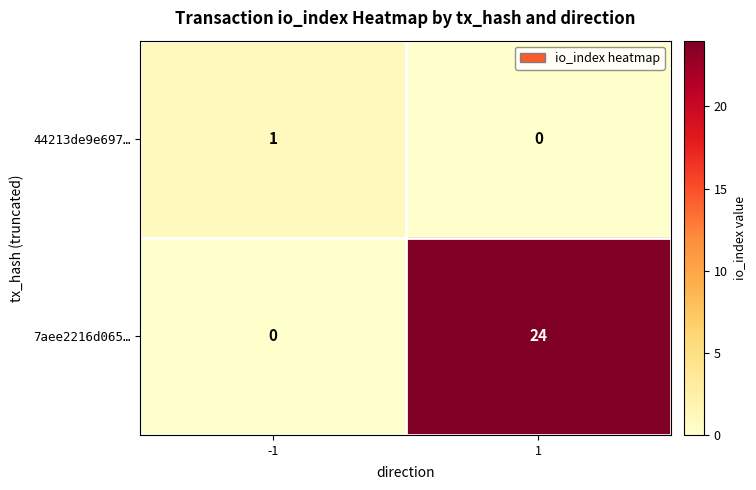

Is it true that 44213de9e697… equals 1 at -1?

True